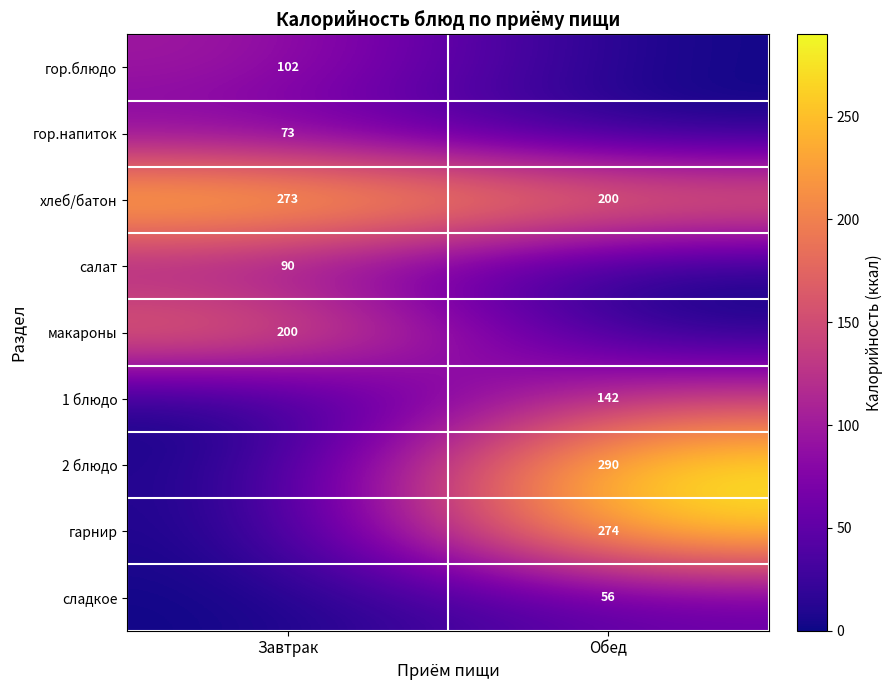

At which category is the sum across all series the highest?

Обед